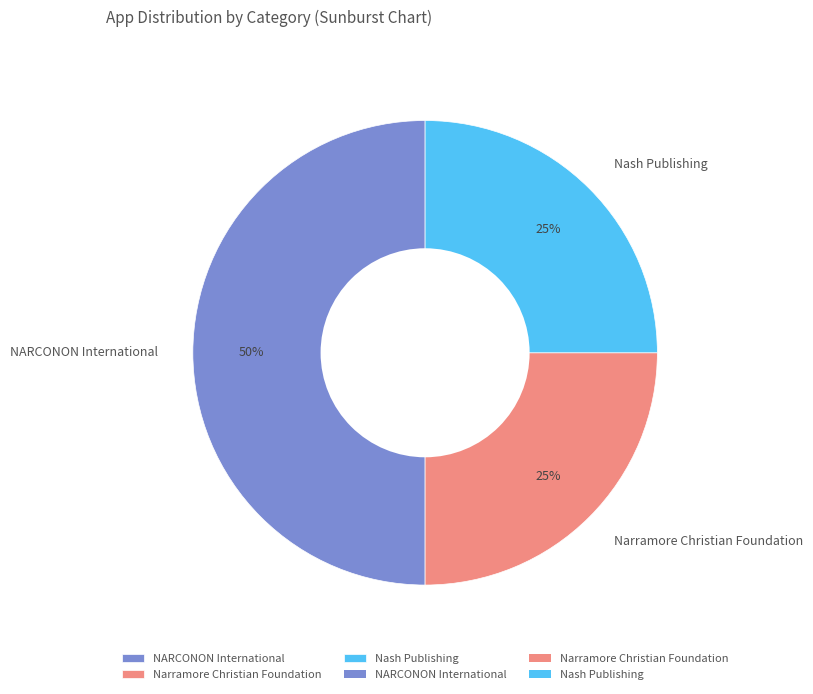

True or false: Nash Publishing accounts for 25% of the total.

True